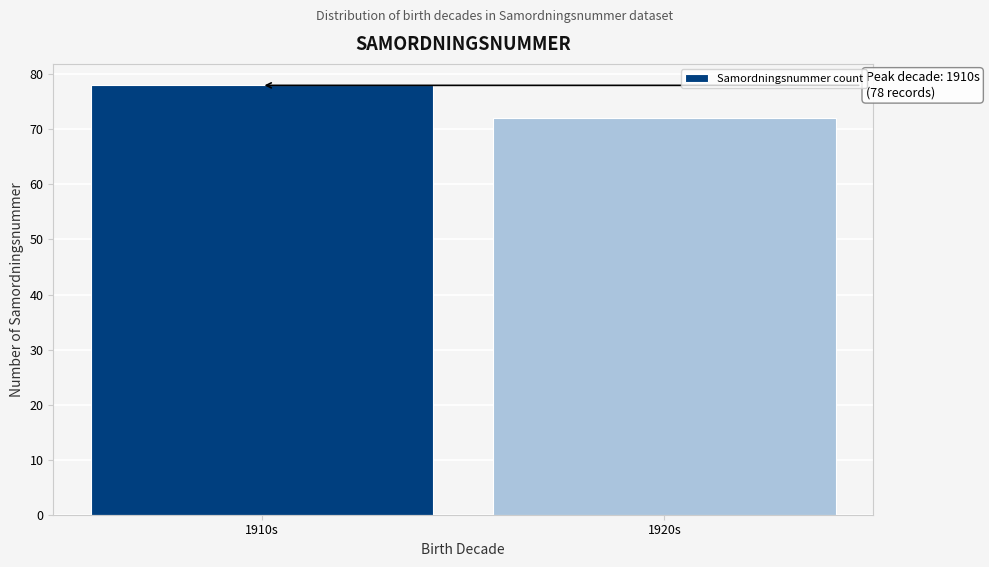

Reading right to left, what are all the values shown in this chart?

72	78